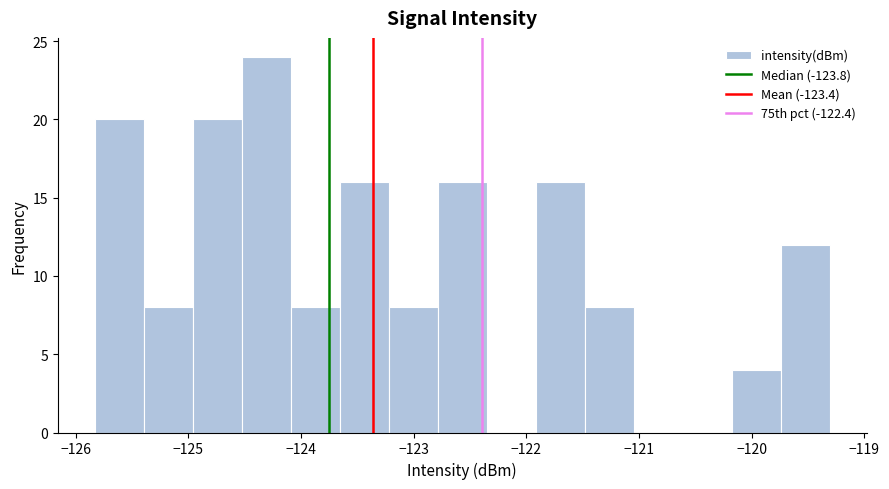

What is the height of the bar covering -122.8 to -122.4 on the x-axis? Neither the bar edges nor the heights are printed on the chart, so give them approximately, as read against the axes.

16